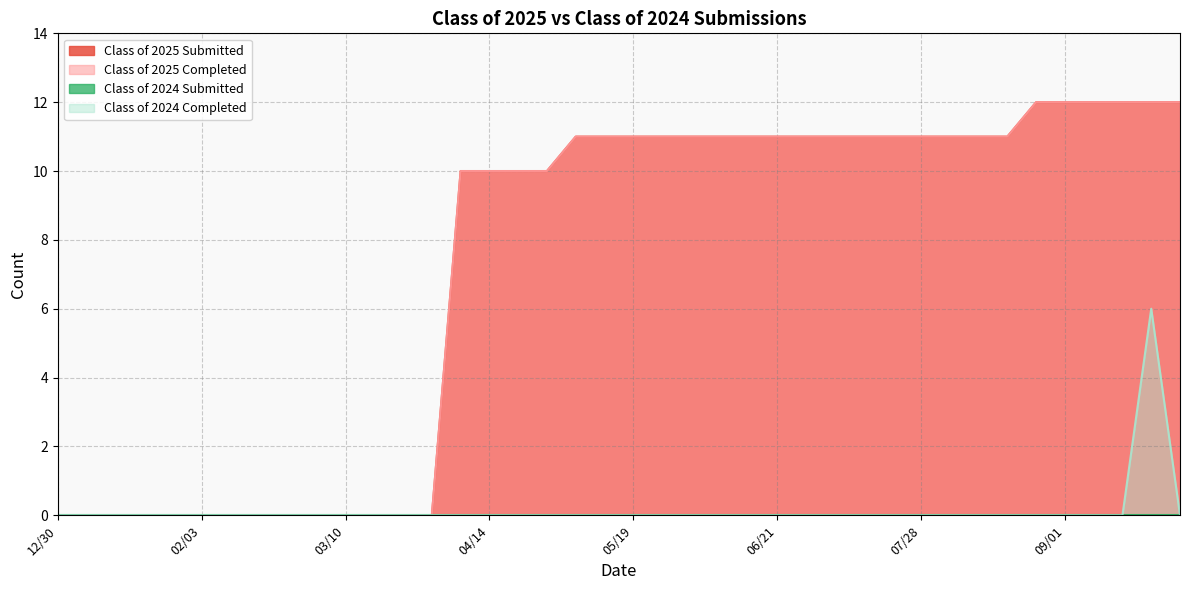

Does the chart have visible grid lines?

Yes